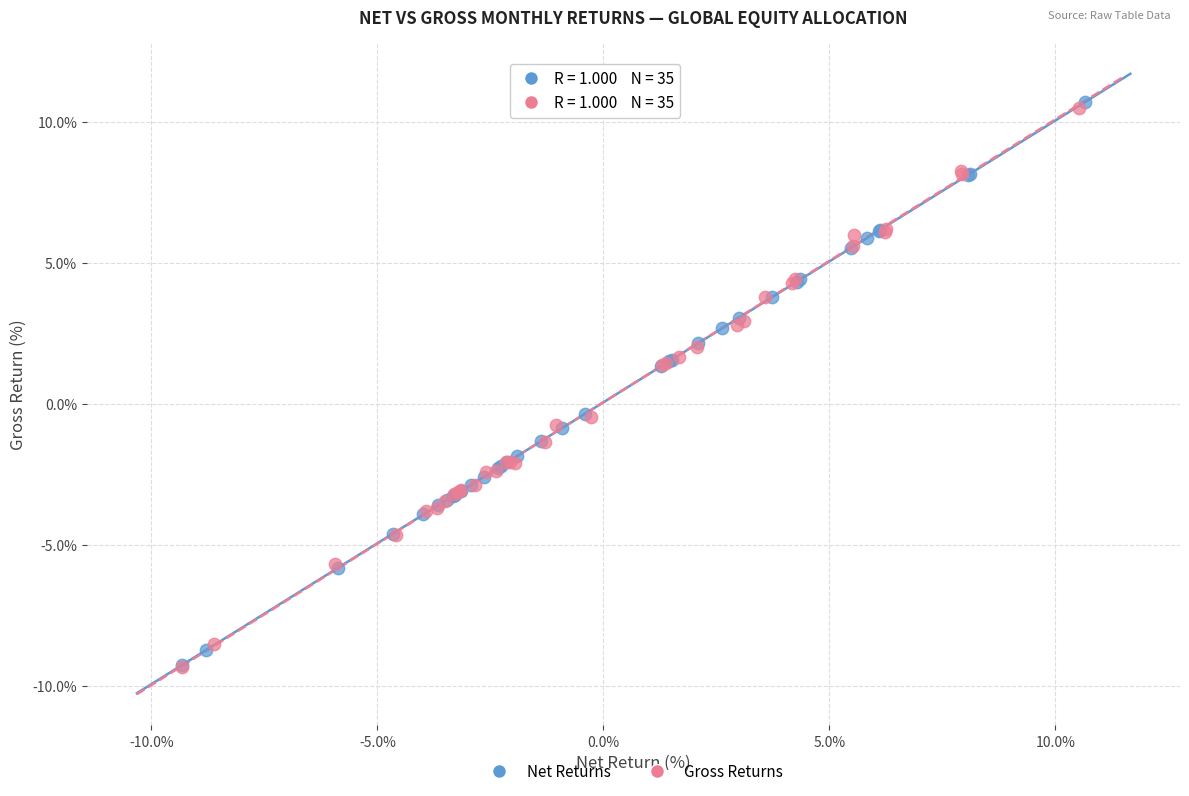

Which series has the largest Y range (max minus min)?

Net Returns